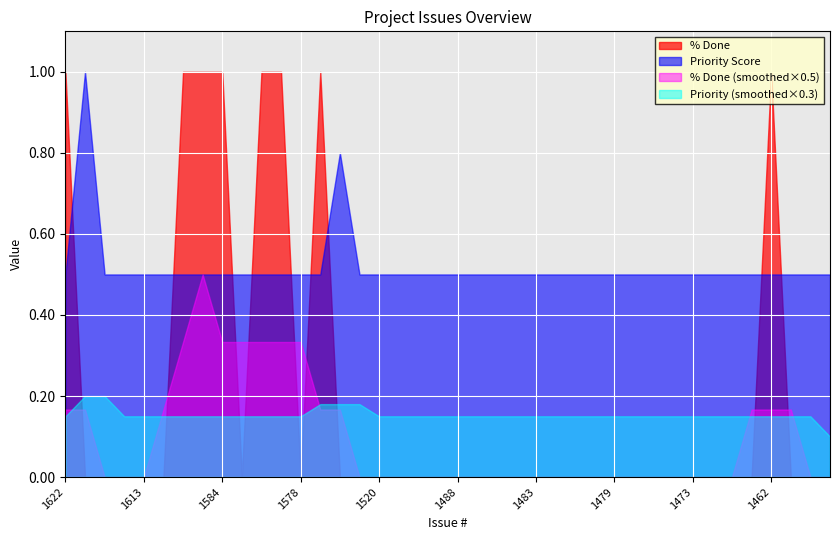

Where is the first local minimum for % Done?

1581